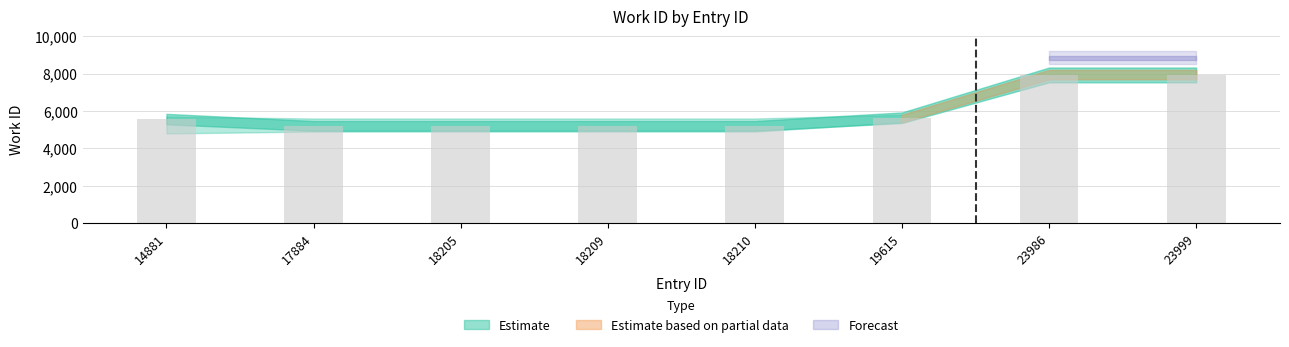

What is the difference between the second highest and minimum values?

2727